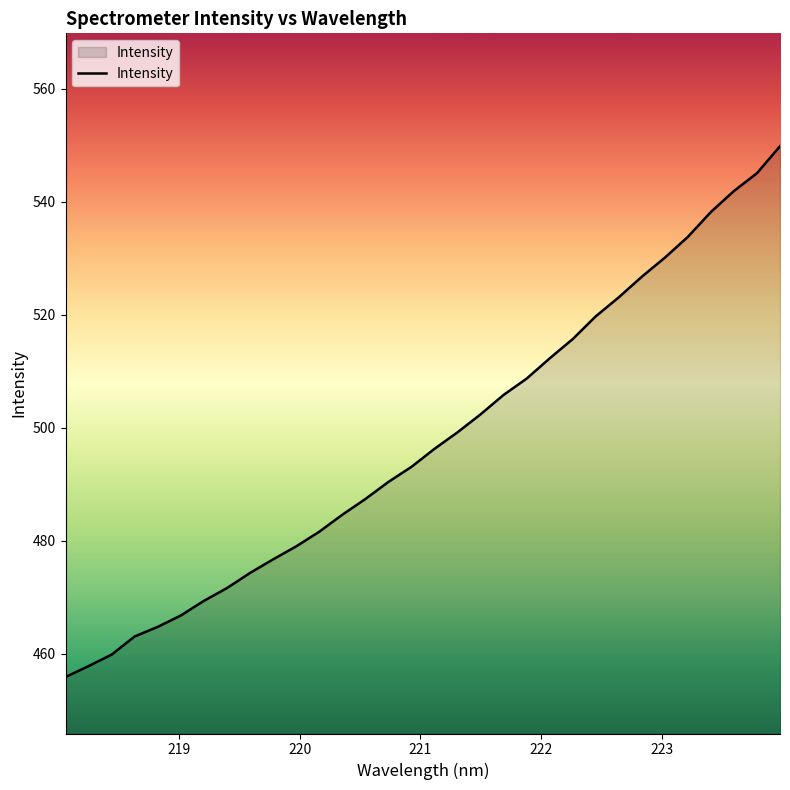

What is the smallest value displayed?

455.8